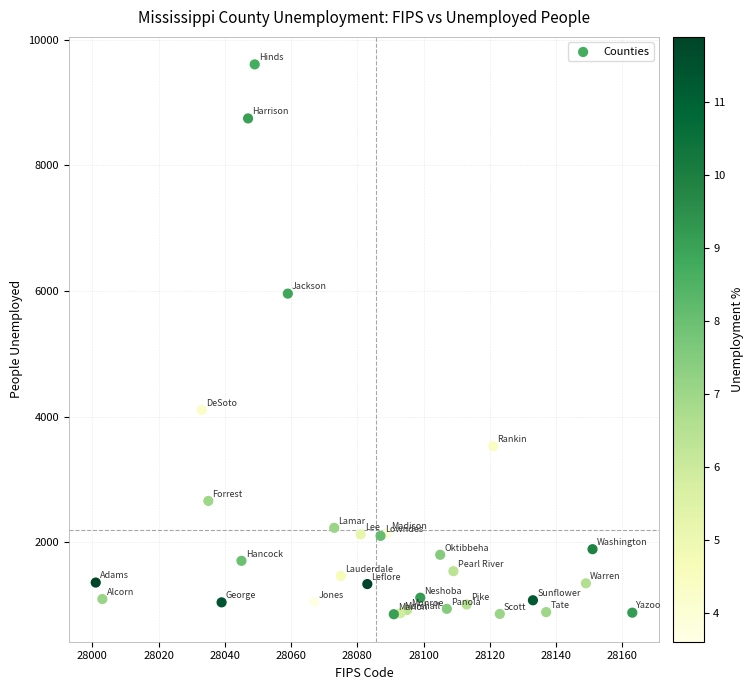

What is the range of Y values (max minus min)?

8750